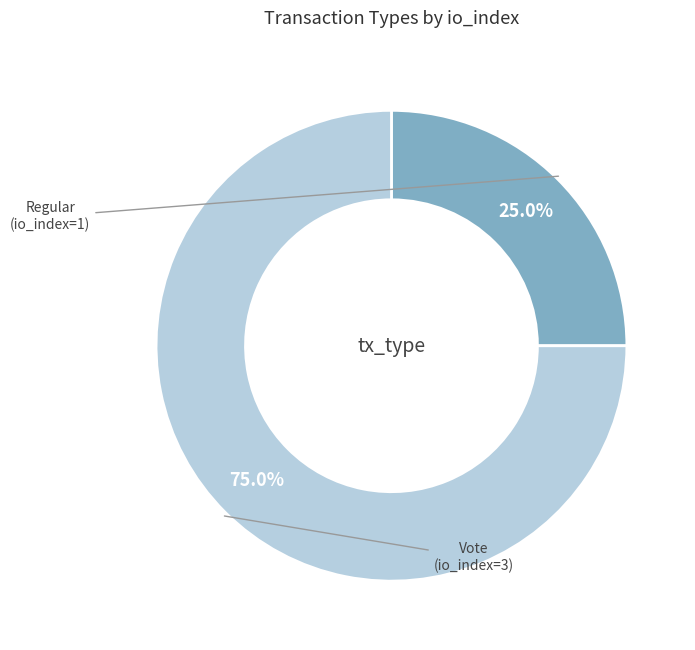

Rank the categories by value from lowest to highest.

Regular (io_index=1), Vote (io_index=3)